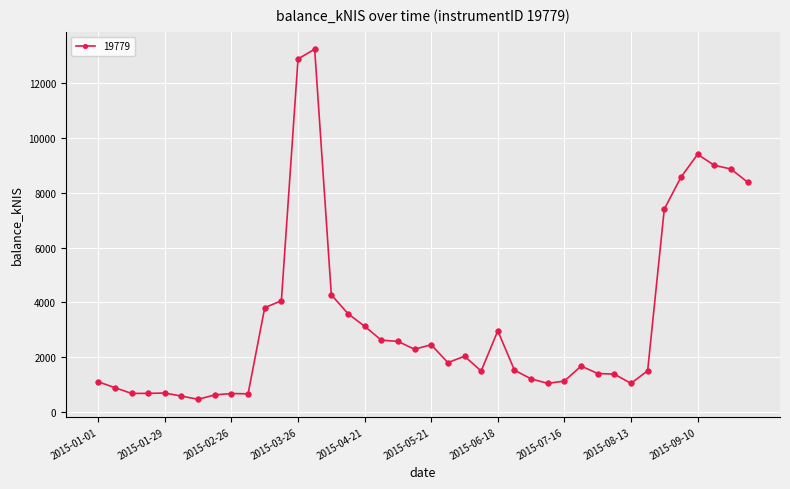

What is the minimum value shown in the chart?

456.6